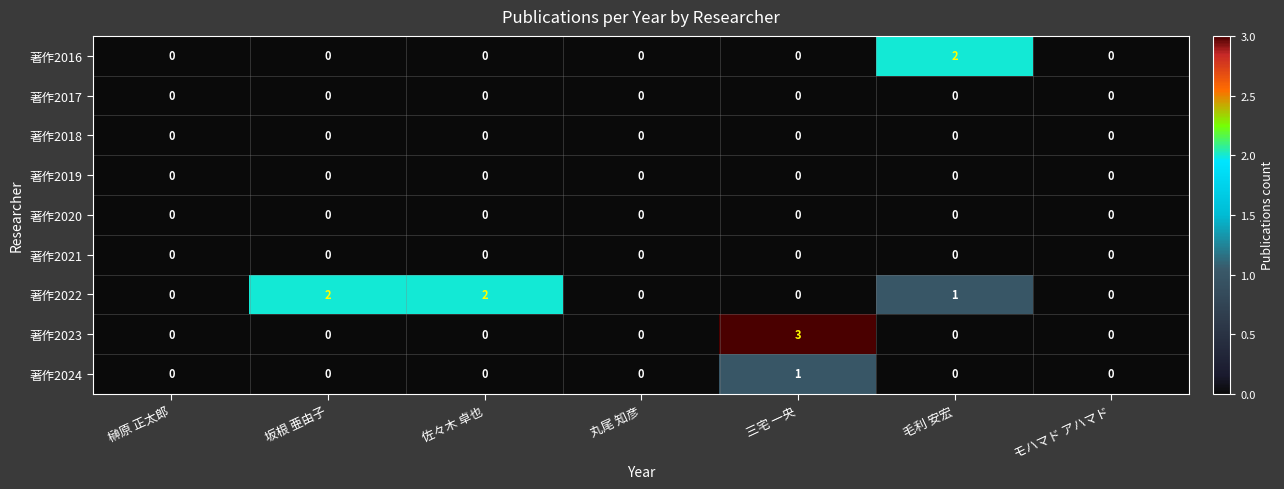

Between 榊原 正太郎 and 毛利 安宏, which series saw the biggest shift?

著作2016